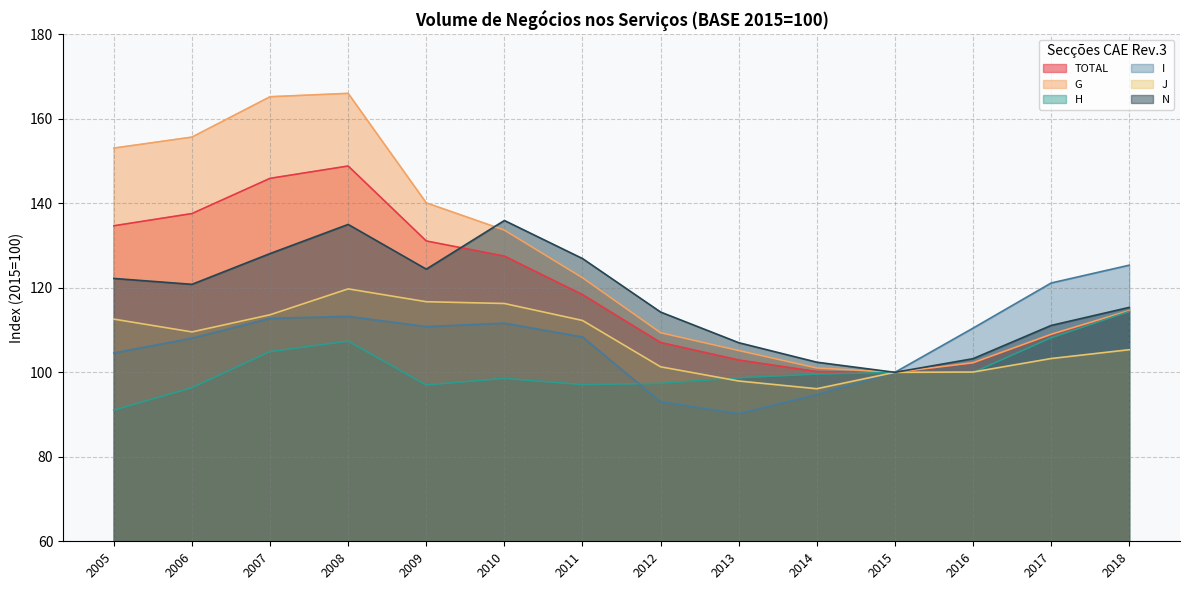

True or false: G and J cross at least once.

False